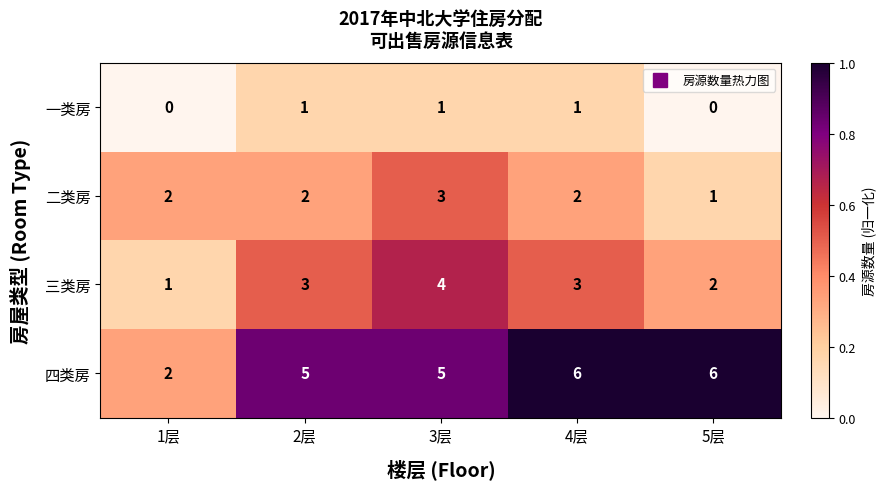

At which category is the sum across all series the highest?

3层